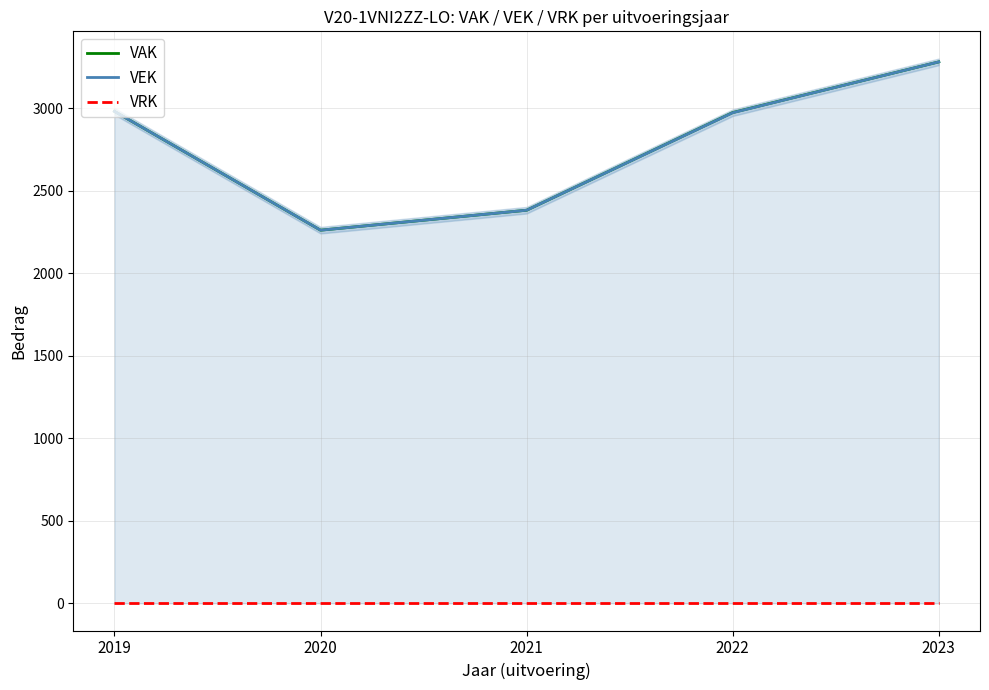

Which series changed the most between 2020 and 2022?

VAK